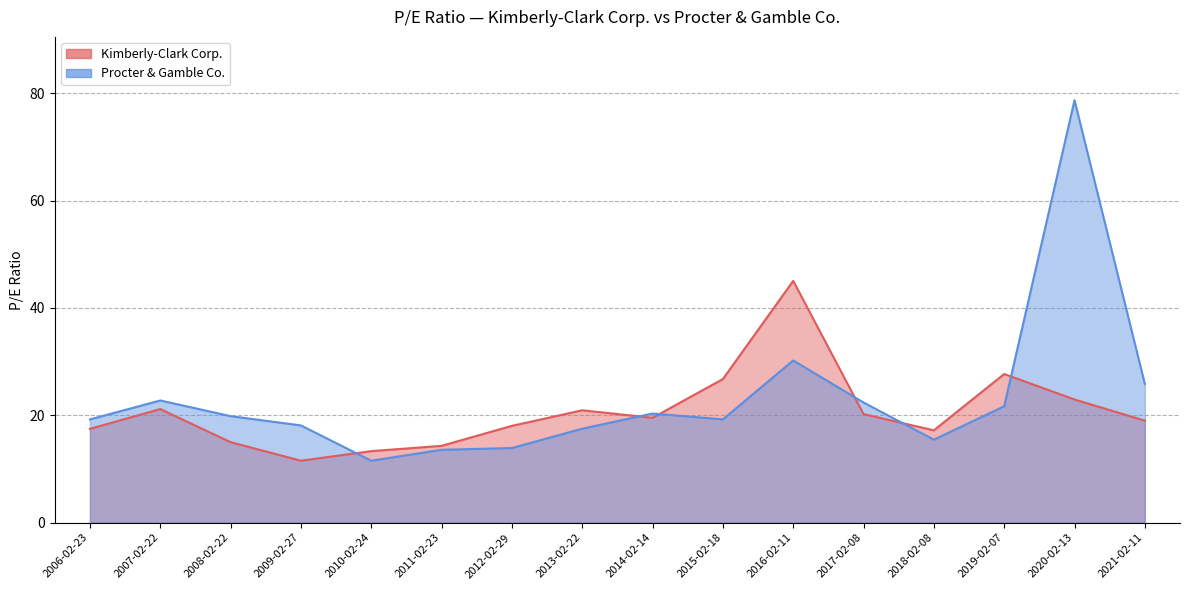

Rank the categories by Procter & Gamble Co. value from highest to lowest.

2020-02-13, 2016-02-11, 2021-02-11, 2007-02-22, 2017-02-08, 2019-02-07, 2014-02-14, 2008-02-22, 2015-02-18, 2006-02-23, 2009-02-27, 2013-02-22, 2018-02-08, 2012-02-29, 2011-02-23, 2010-02-24